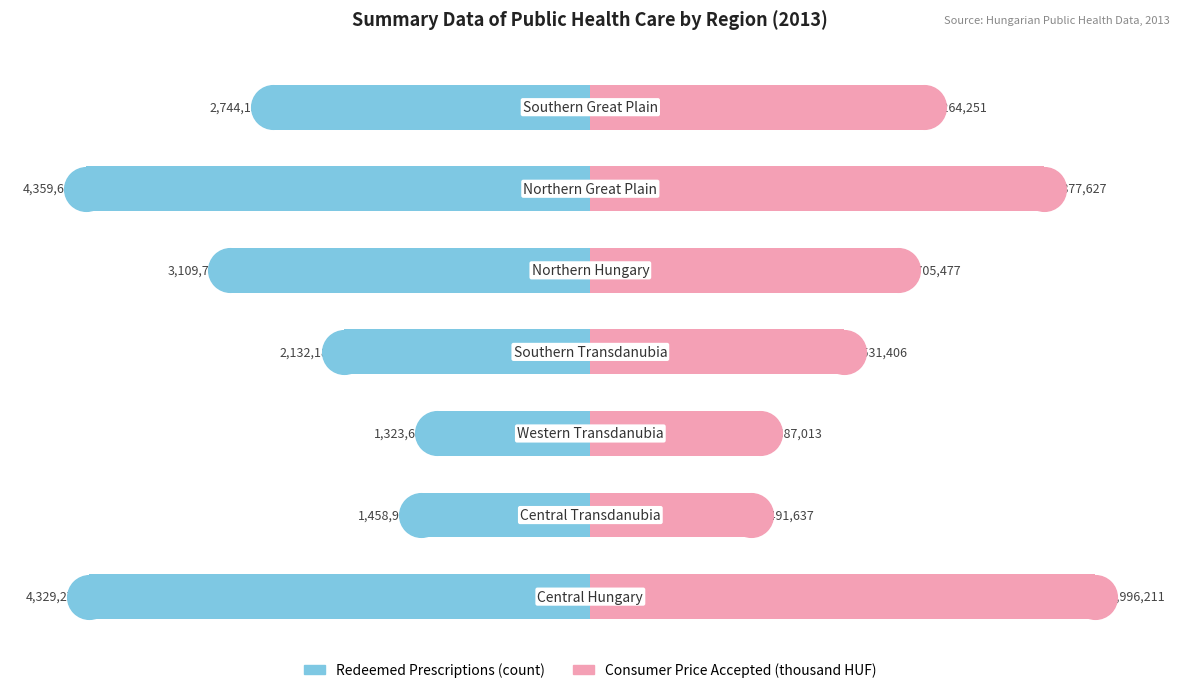

Which series reaches the maximum Y coordinate?

Consumer price accepted by health insurance